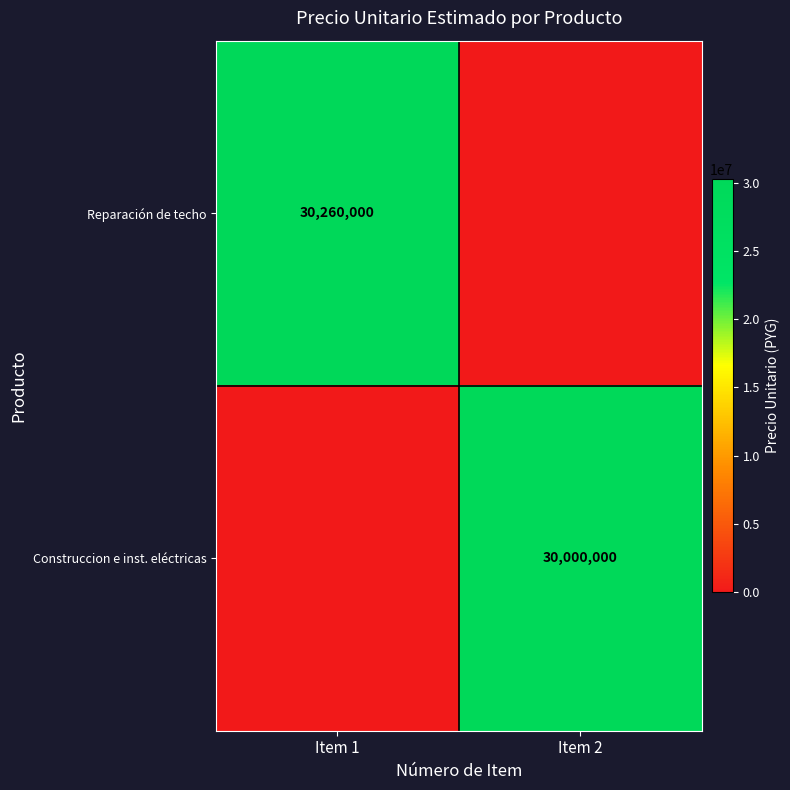

The Construccion e inst. eléctricas series shows 30000000 at Item 2. True or false?

True